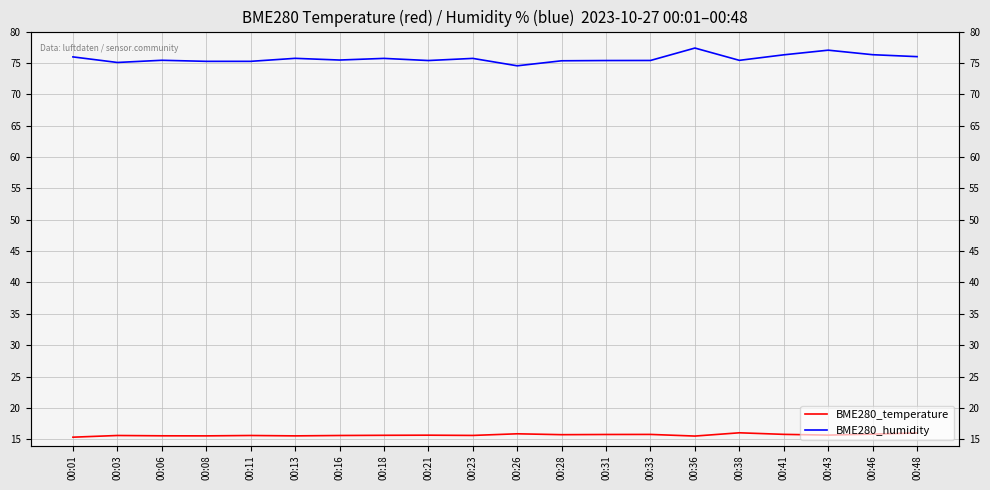

The BME280_humidity series shows 121.0 at 00:31. True or false?

False